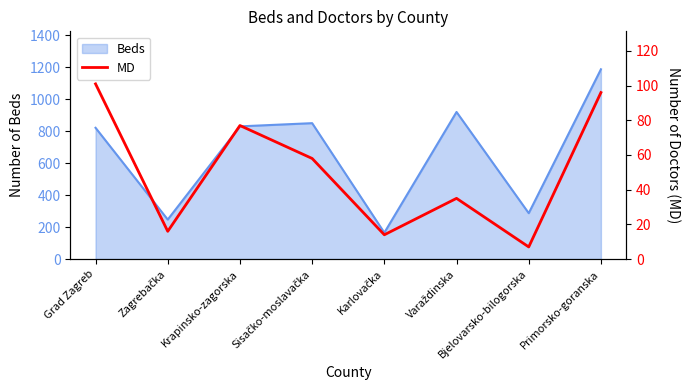

What is the maximum value for Beds?

1187